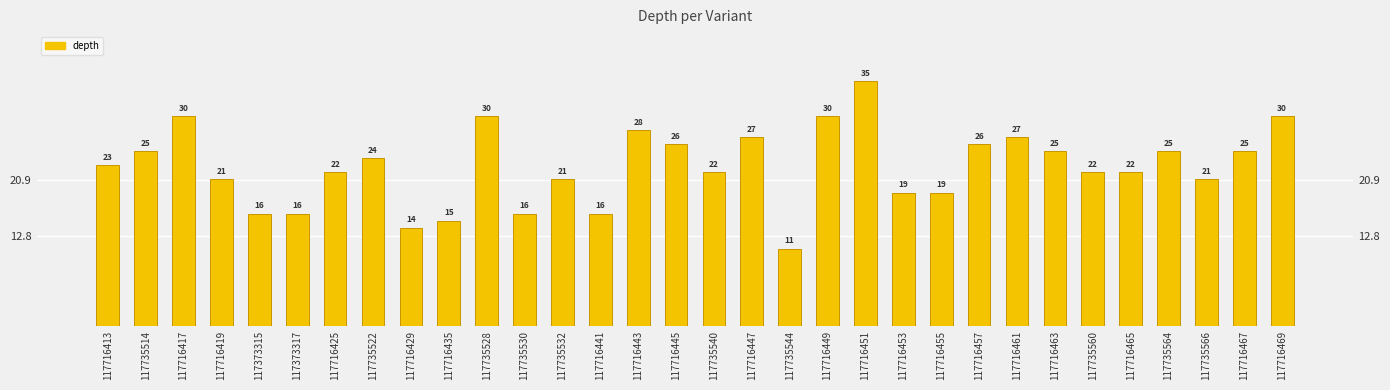

Reading left to right, list all the values displayed in this chart.

23	25	30	21	16	16	22	24	14	15	30	16	21	16	28	26	22	27	11	30	35	19	19	26	27	25	22	22	25	21	25	30